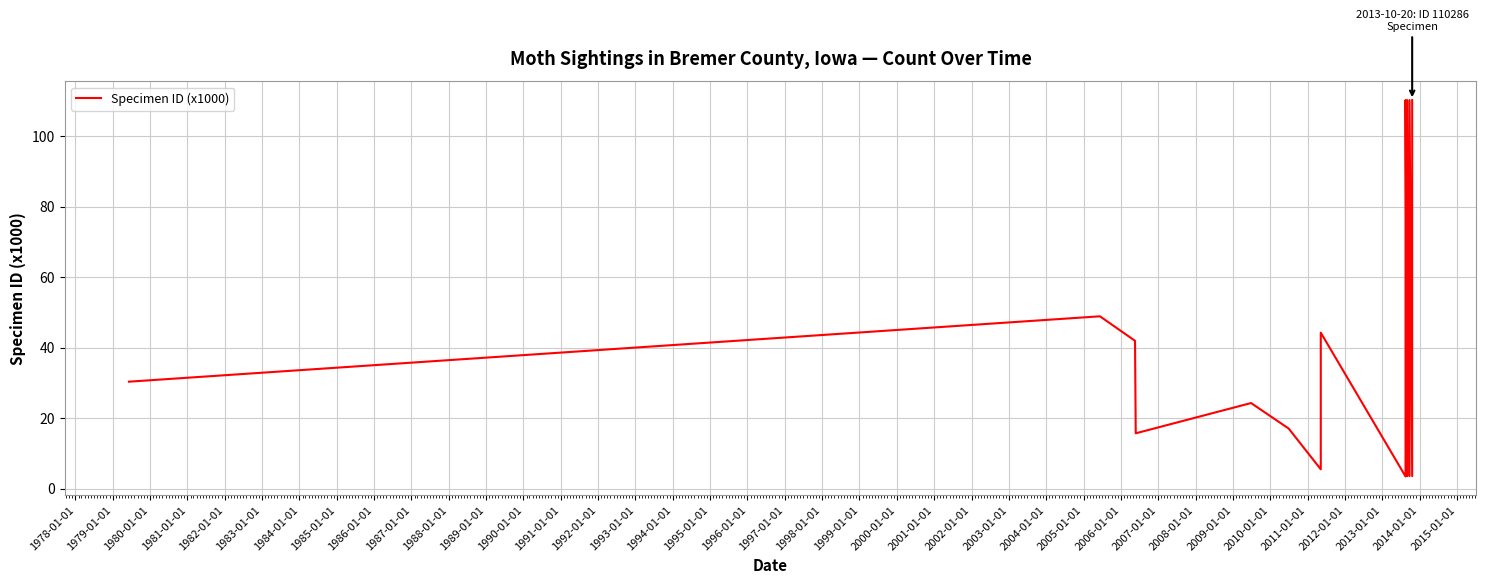

Reading left to right, list all the values displayed in this chart.

30.4	48.9	42.0	15.7	24.3	17.1	5.5	44.3	3.5	110.3	3.6	110.3	3.6	110.3	3.6	110.3